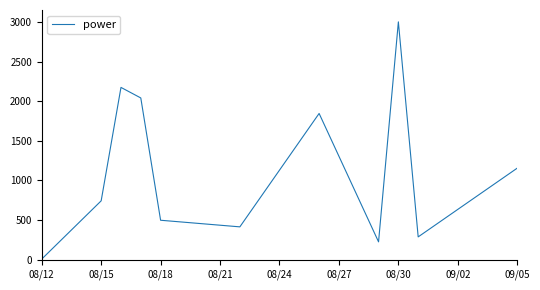

What is the difference between the maximum and minimum values?

2991.3